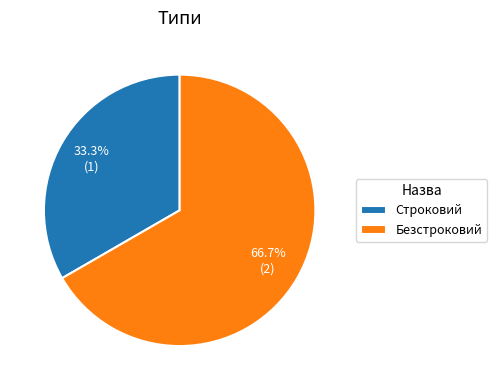

Between Строковий and Безстроковий, which is larger?

Безстроковий